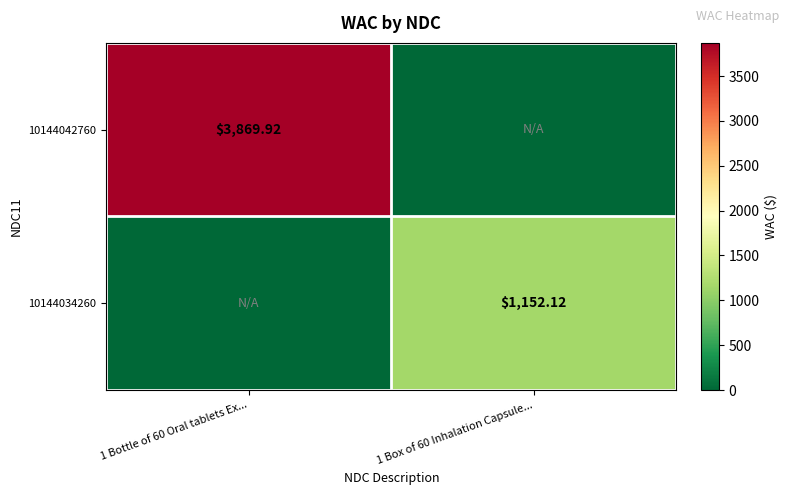

Is the value of 10144042760 at 1 Bottle of 60 Oral tablets Ex... greater than the value of 10144034260 at 1 Box of 60 Inhalation Capsule...?

Yes